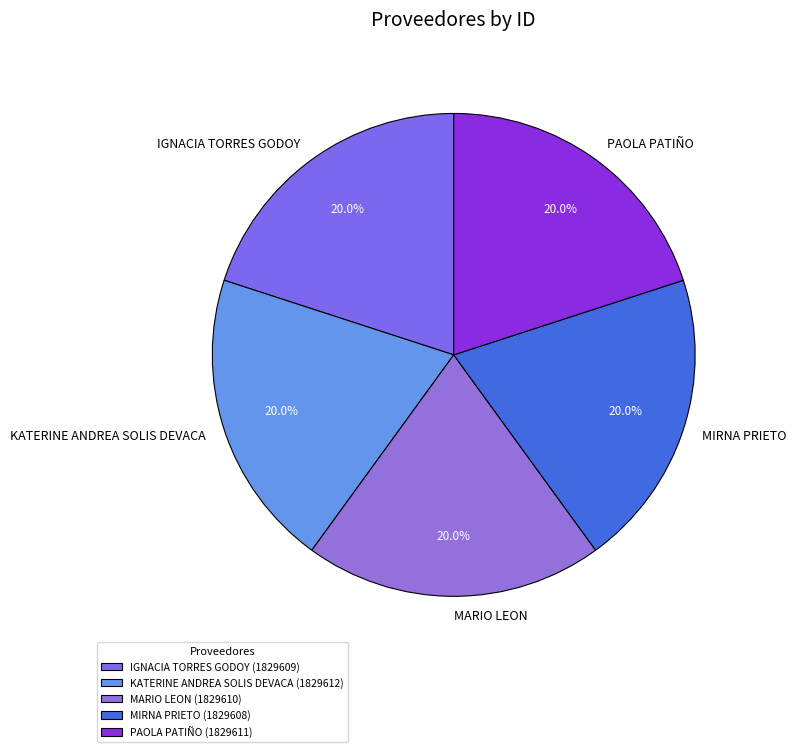

Is there any slice that represents more than half of the pie?

No